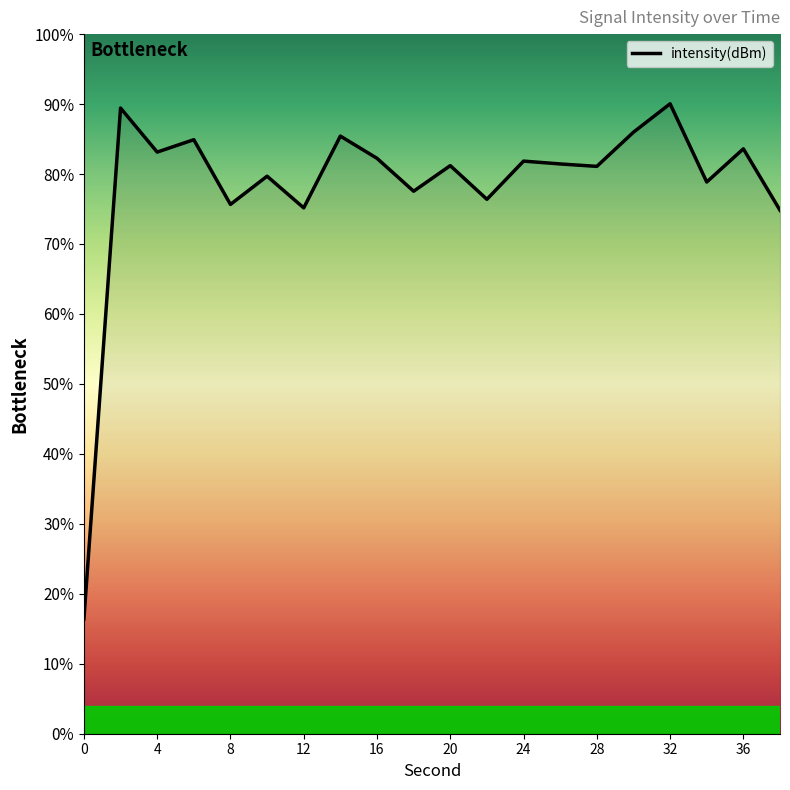

What is the smallest value displayed?

16.4